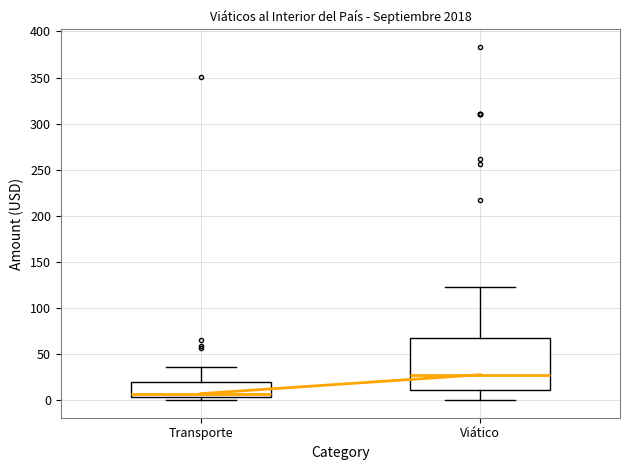

Which box has the highest median line?

Viático